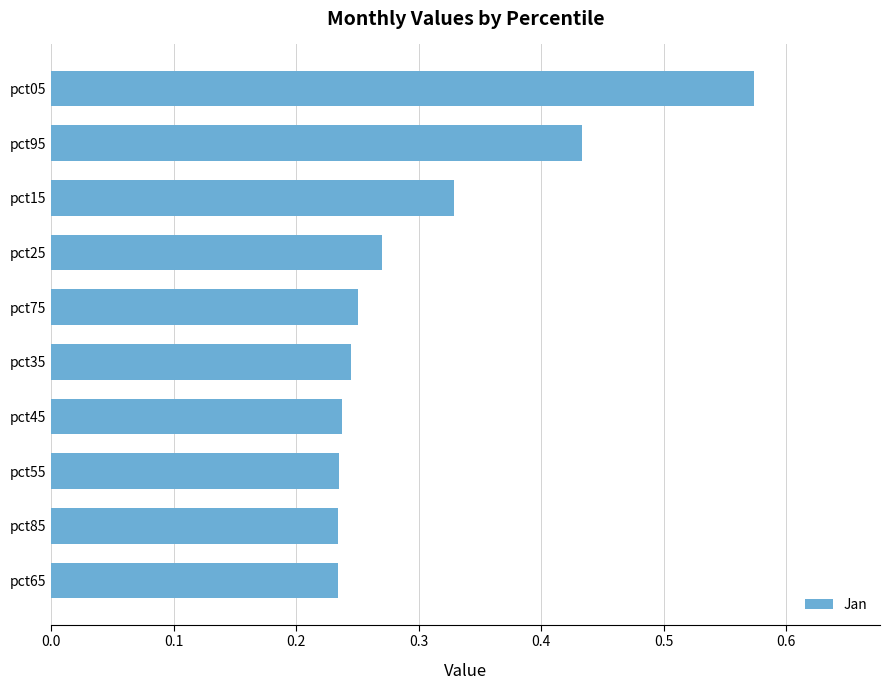

How many values are between 0 and 1?

10